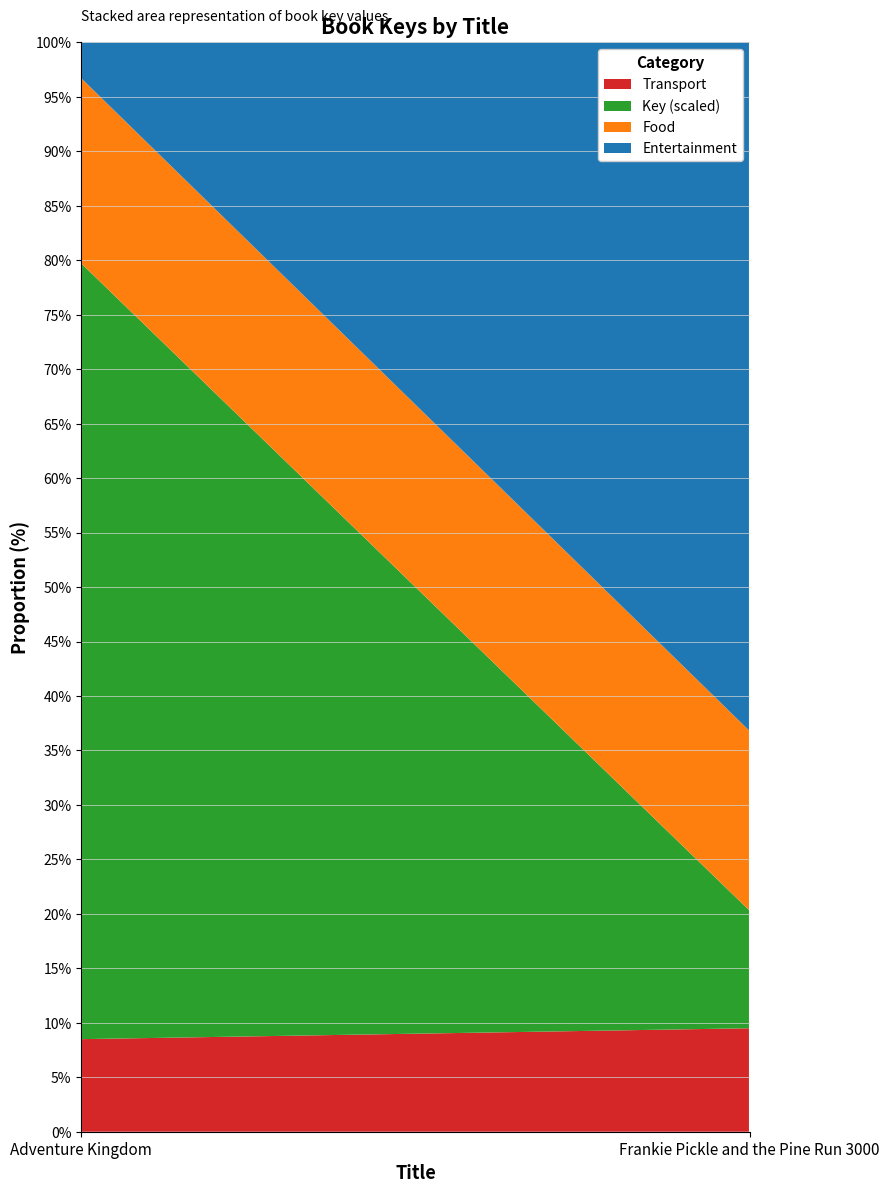

Reading right to left, list all the values displayed in this chart.

Frankie Pickle and the Pine Run 3000=46852337	Adventure Kingdom=184163576